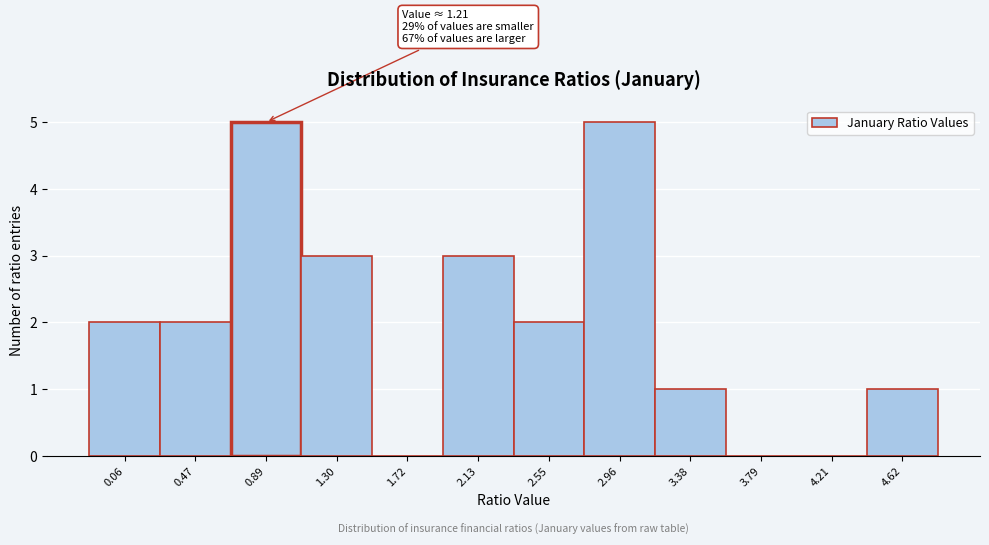

Reading left to right, extract all data points from this chart.

0.06=2	0.47=2	0.89=5	1.30=3	1.72=0	2.13=3	2.55=2	2.96=5	3.38=1	3.79=0	4.21=0	4.62=1